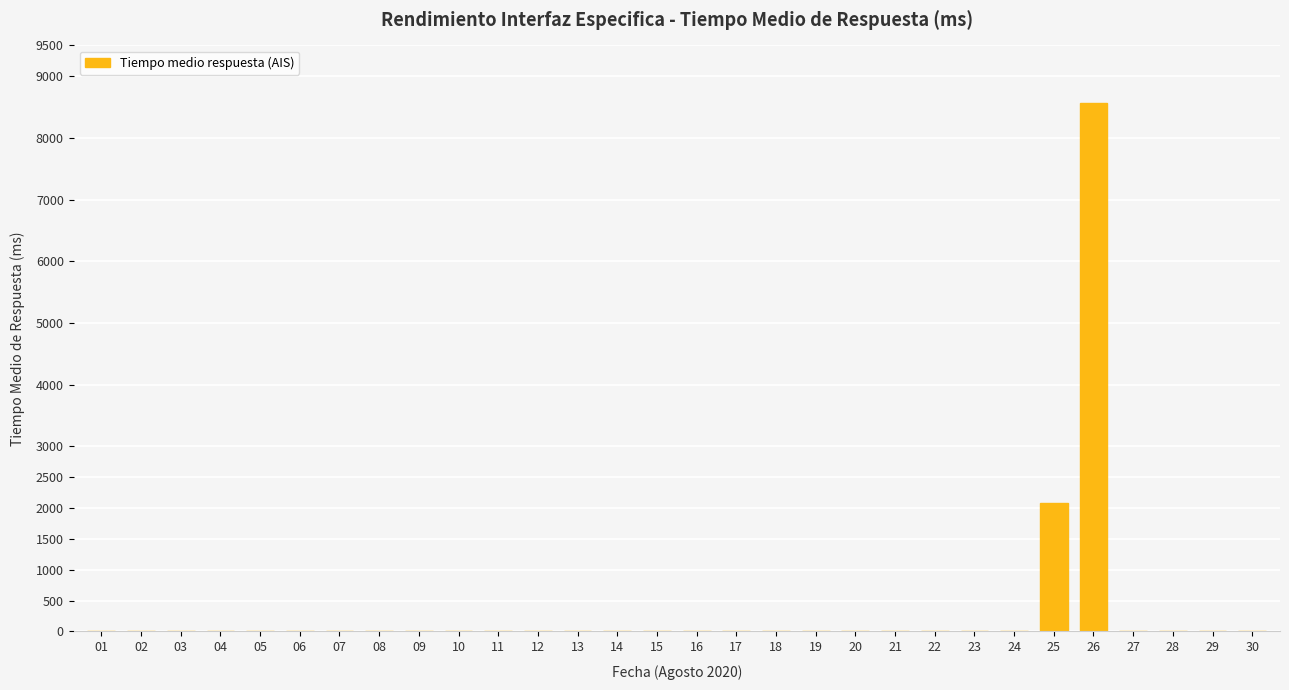

Reading right to left, what are all the values shown in this chart?

0.0	0.0	0.0	0.0	8571.4	2085.1	0.0	0.0	0.0	0.0	0.0	0.0	0.0	0.0	0.0	0.0	0.0	0.0	0.0	0.0	0.0	0.0	0.0	0.0	0.0	0.0	0.0	0.0	0.0	0.0